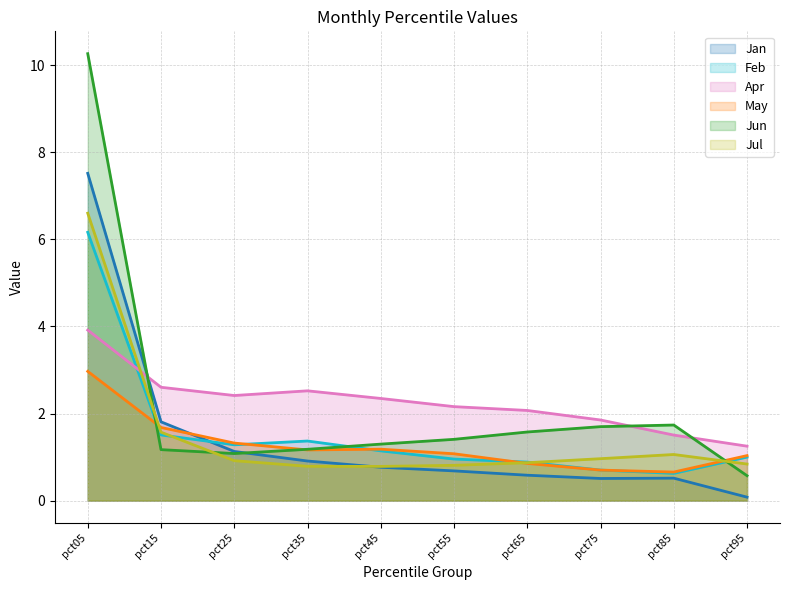

True or false: Jan has a value of 0.5 at pct85.

True